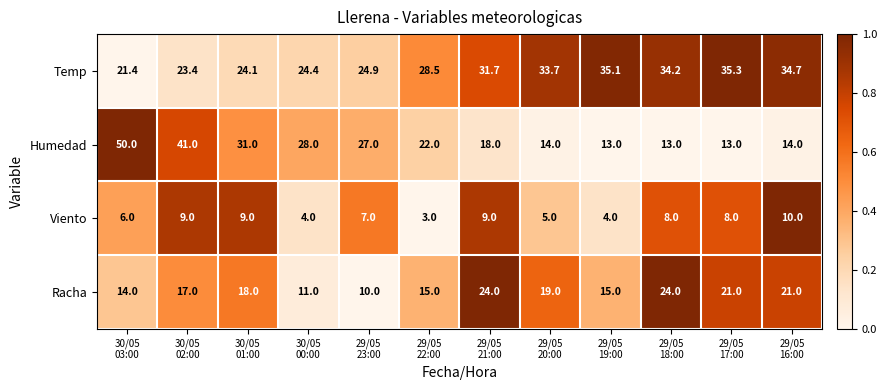

How many data points does each series have?

12